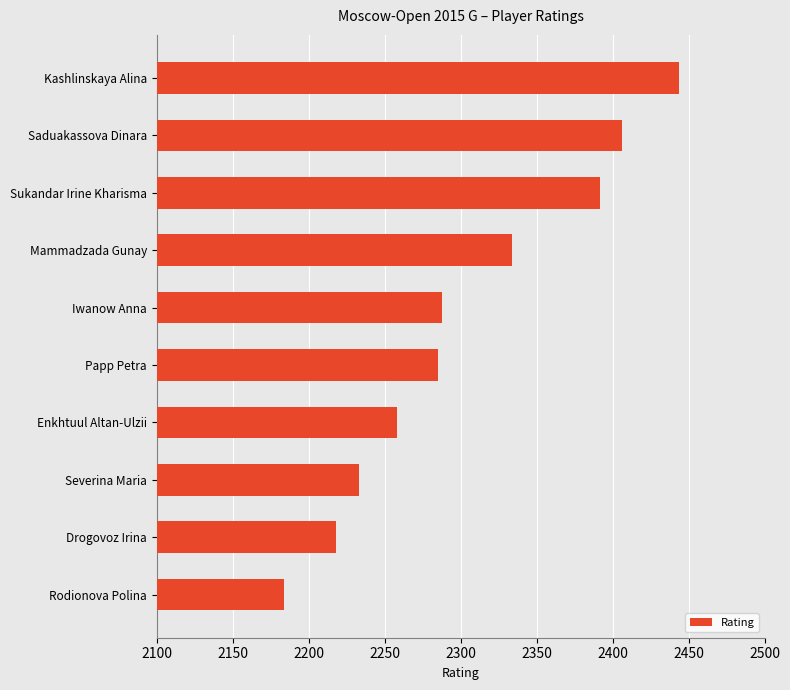

Is it true that the value at Papp Petra is 3004?

False